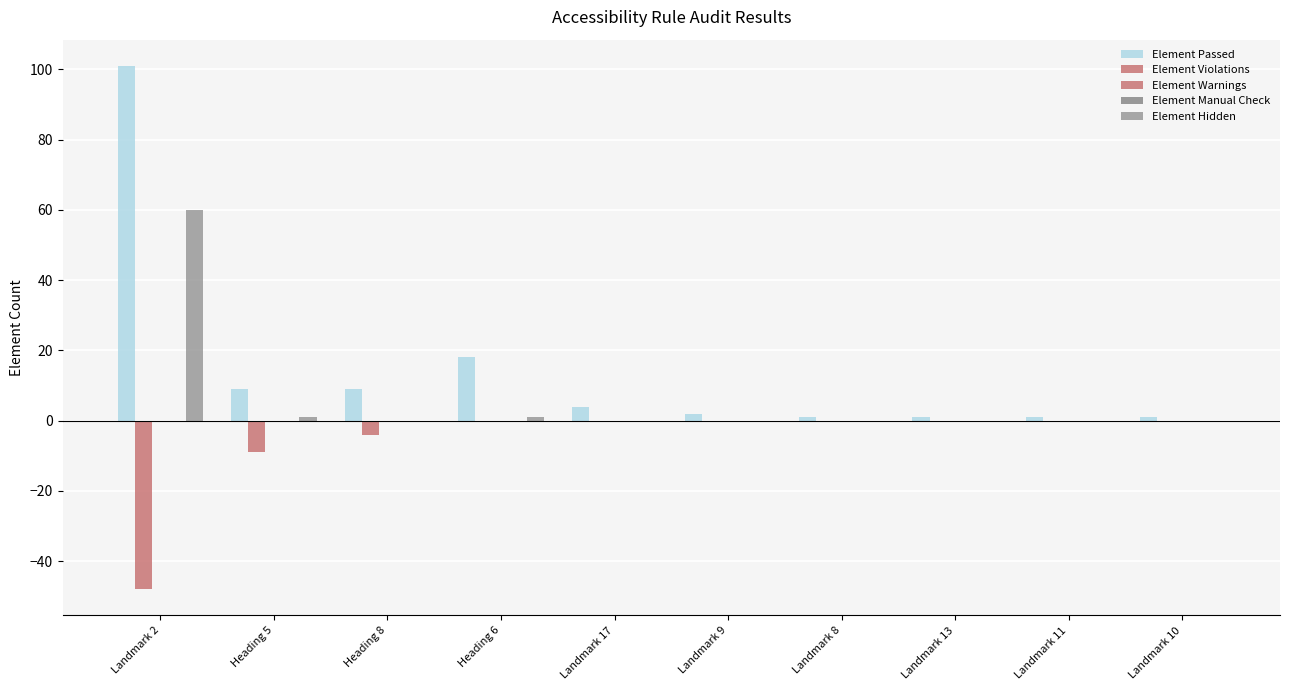

What is the label of the 7th bar from the left?

Landmark 8